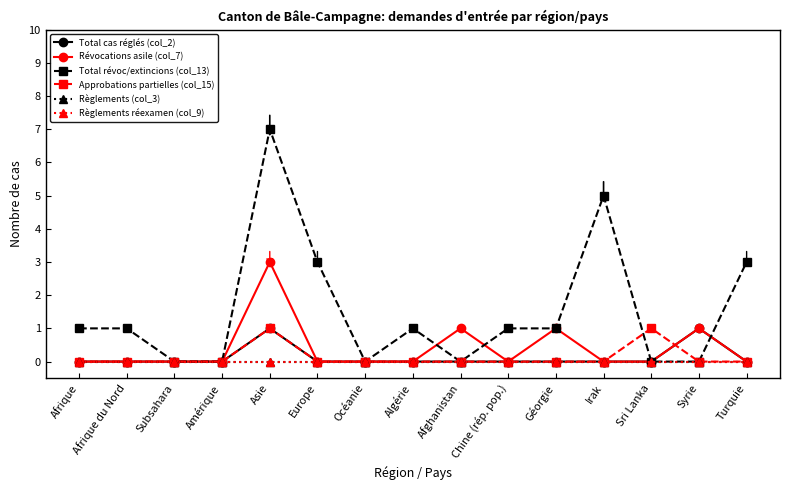

Reading left to right, list all the values displayed in this chart.

Total cas réglés (col_2): Afrique=0	Afrique du Nord=0	Subsahara=0	Amérique=0	Asie=1	Europe=0	Océanie=0	Algérie=0	Afghanistan=0	Chine (rép. pop.)=0	Géorgie=0	Irak=0	Sri Lanka=0	Syrie=1	Turquie=0
Révocations asile (col_7): Afrique=0	Afrique du Nord=0	Subsahara=0	Amérique=0	Asie=3	Europe=0	Océanie=0	Algérie=0	Afghanistan=1	Chine (rép. pop.)=0	Géorgie=1	Irak=0	Sri Lanka=0	Syrie=1	Turquie=0
Total révoc/extincions (col_13): Afrique=1	Afrique du Nord=1	Subsahara=0	Amérique=0	Asie=7	Europe=3	Océanie=0	Algérie=1	Afghanistan=0	Chine (rép. pop.)=1	Géorgie=1	Irak=5	Sri Lanka=0	Syrie=0	Turquie=3
Approbations partielles (col_15): Afrique=0	Afrique du Nord=0	Subsahara=0	Amérique=0	Asie=1	Europe=0	Océanie=0	Algérie=0	Afghanistan=0	Chine (rép. pop.)=0	Géorgie=0	Irak=0	Sri Lanka=1	Syrie=0	Turquie=0
Règlements (col_3): Afrique=0	Afrique du Nord=0	Subsahara=0	Amérique=0	Asie=0	Europe=0	Océanie=0	Algérie=0	Afghanistan=0	Chine (rép. pop.)=0	Géorgie=0	Irak=0	Sri Lanka=0	Syrie=0	Turquie=0
Règlements réexamen (col_9): Afrique=0	Afrique du Nord=0	Subsahara=0	Amérique=0	Asie=0	Europe=0	Océanie=0	Algérie=0	Afghanistan=0	Chine (rép. pop.)=0	Géorgie=0	Irak=0	Sri Lanka=0	Syrie=0	Turquie=0